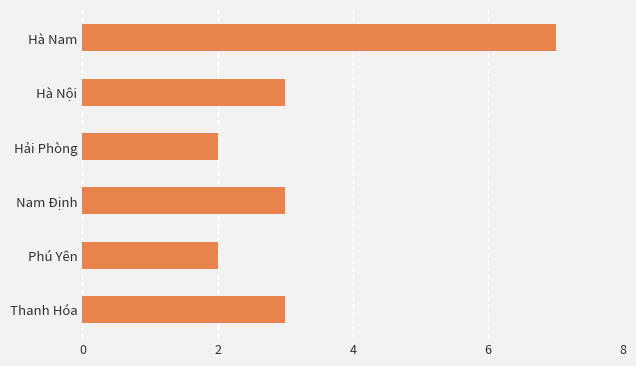

What is the sum of all values?

20